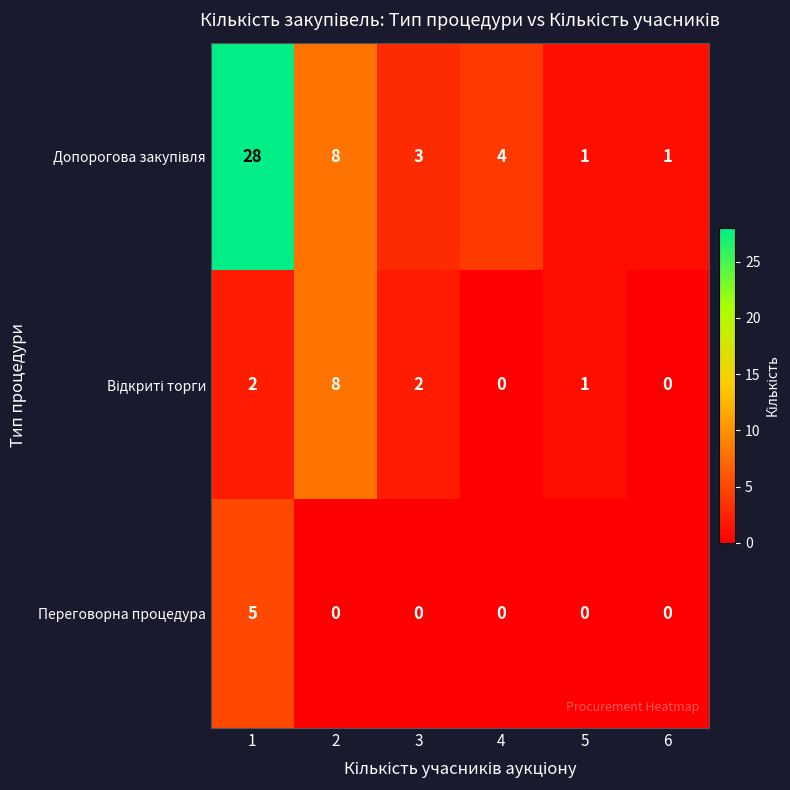

How many series are shown in this chart?

3